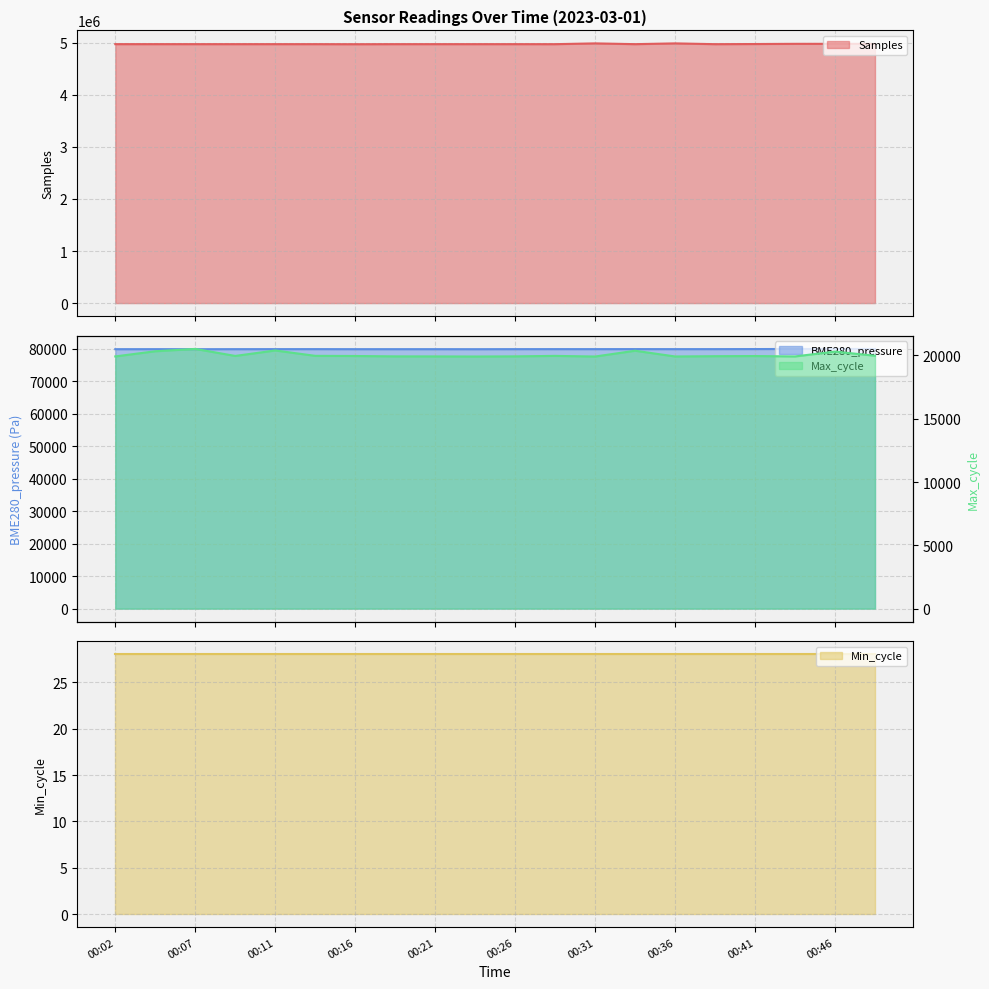

How many interior local peaks does the Max_cycle series have?

6